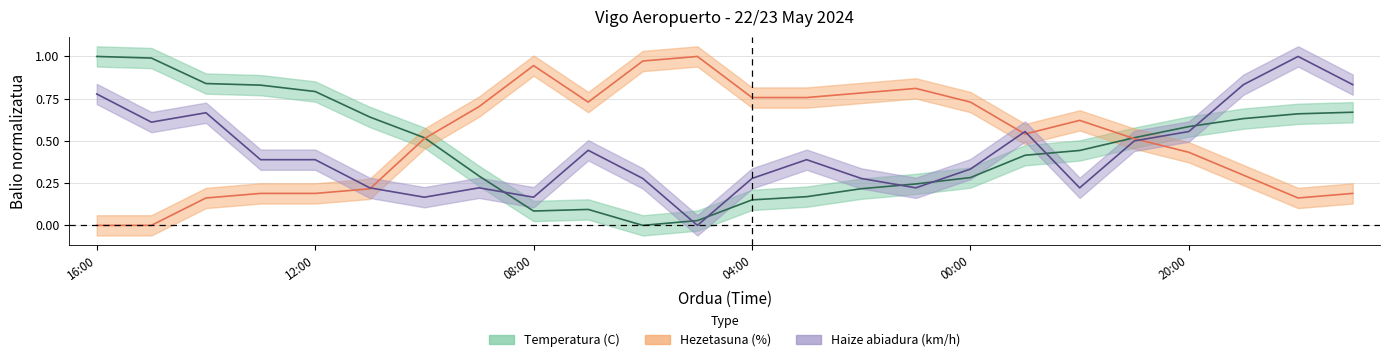

At which category does Temperatura (C) reach its first local valley?

08:00